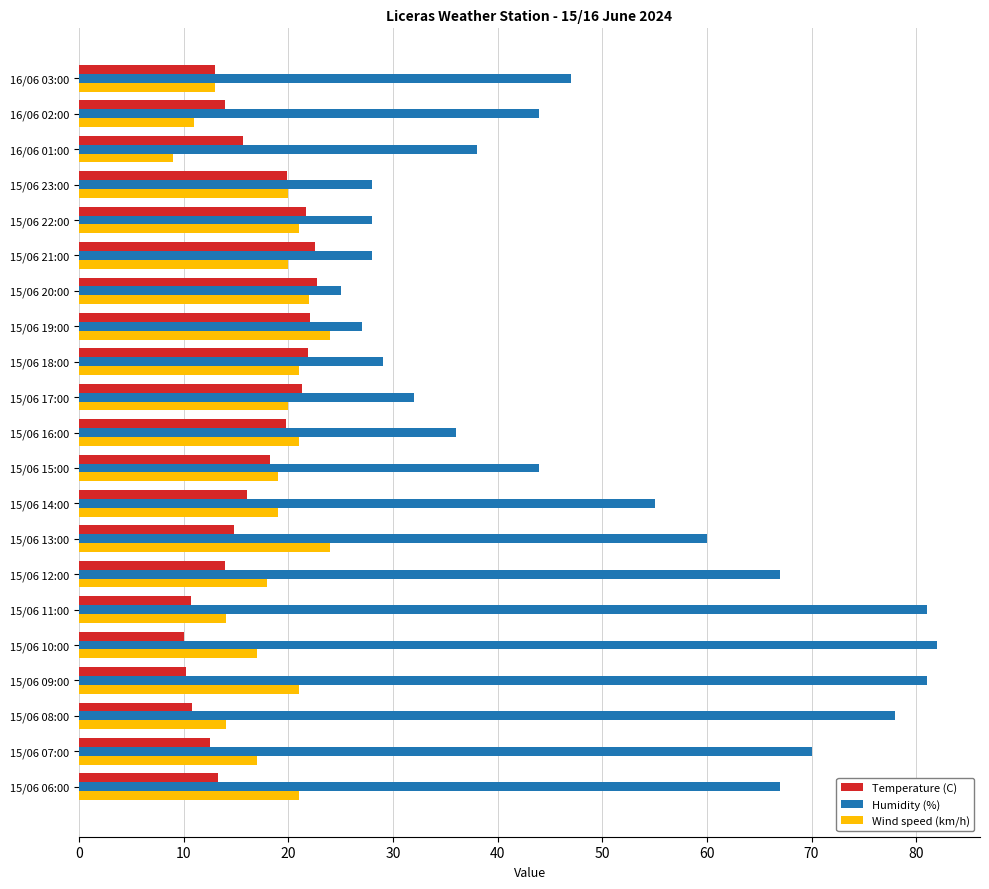

The value of Wind speed (km/h) at 15/06 23:00 is 20.0. True or false?

True